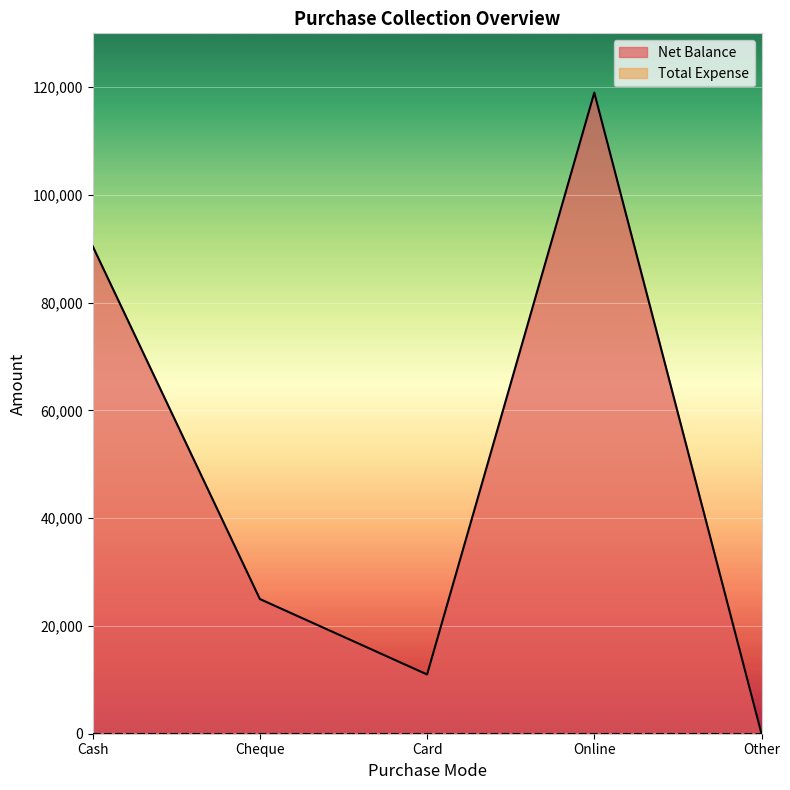

What position from the right is Card?

3